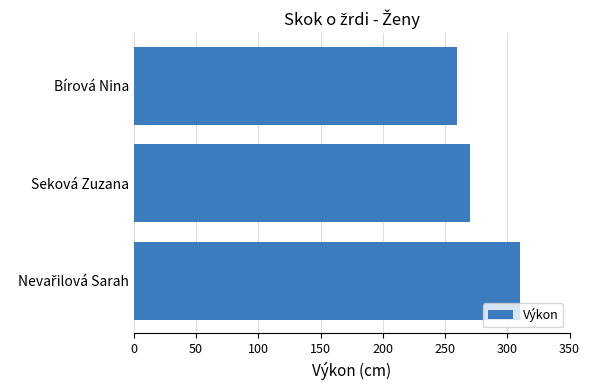

The value at Seková Zuzana is 88. True or false?

False